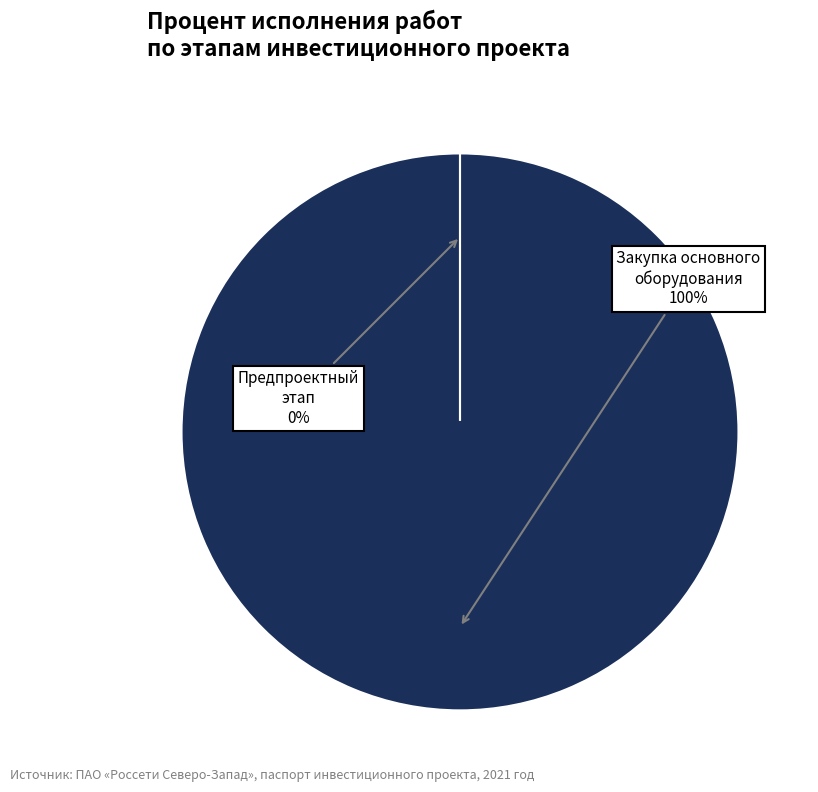

To the nearest percent, what portion does Закупка основного оборудования represent?

100%